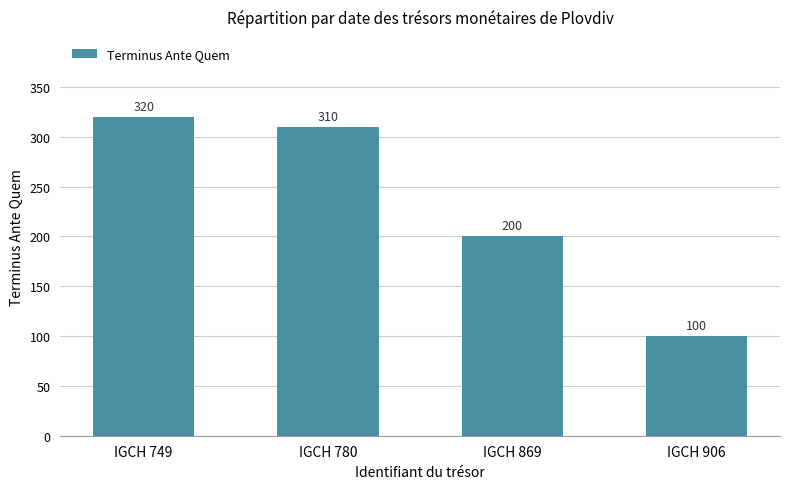

How many values are below 310?

2